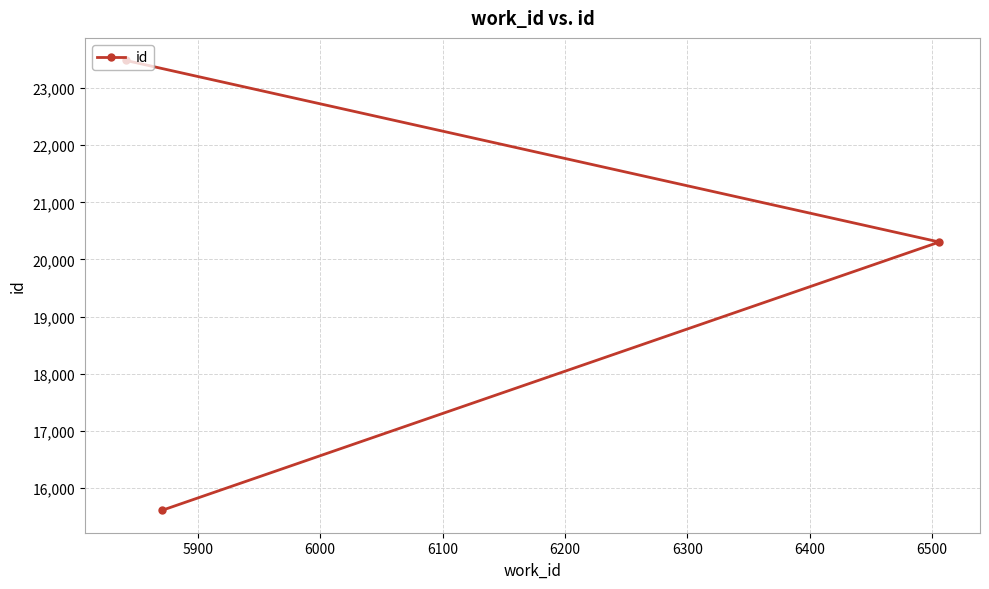

What is the sum of all values?

59400